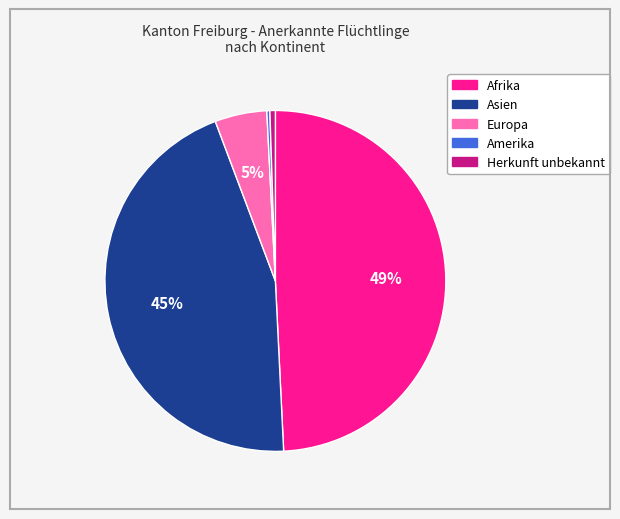

How many segments does this pie chart have?

5